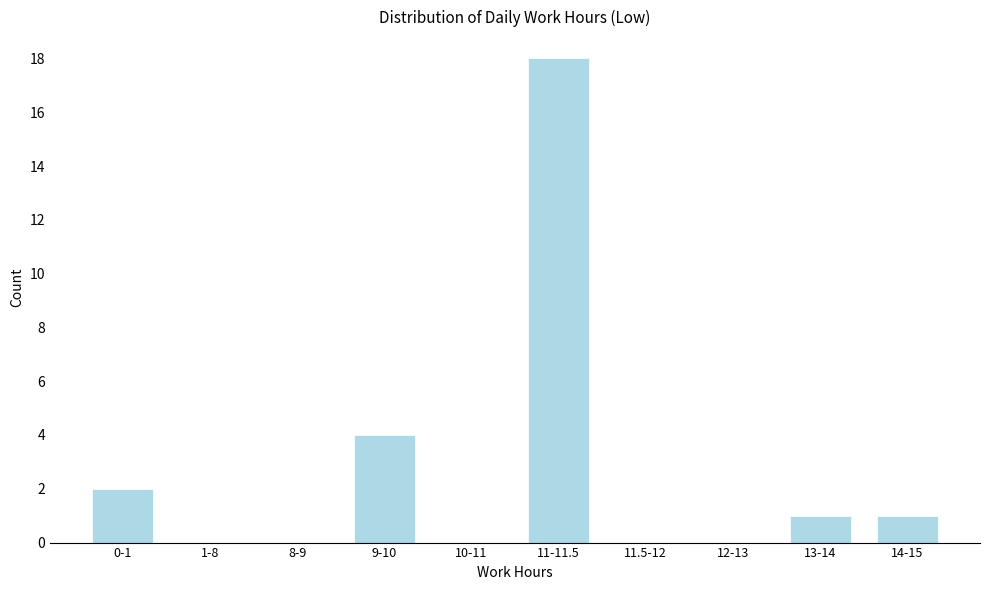

Reading left to right, what are all the values shown in this chart?

0-1=2	1-8=0	8-9=0	9-10=4	10-11=0	11-11.5=18	11.5-12=0	12-13=0	13-14=1	14-15=1